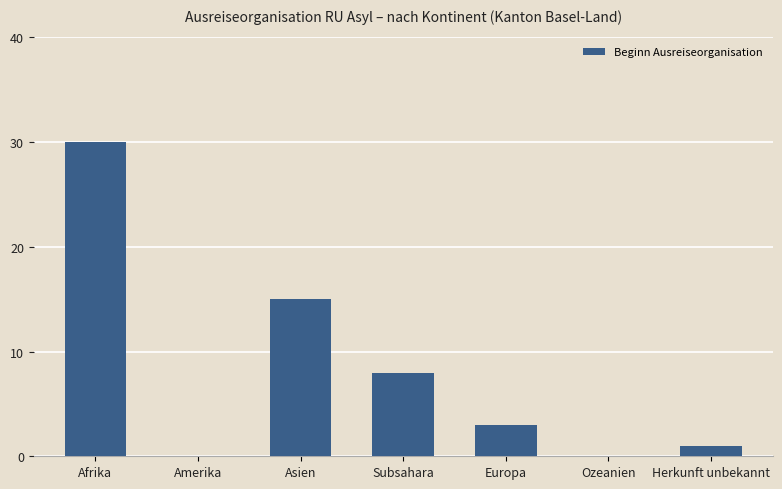

What is the approximate value at Asien?

15